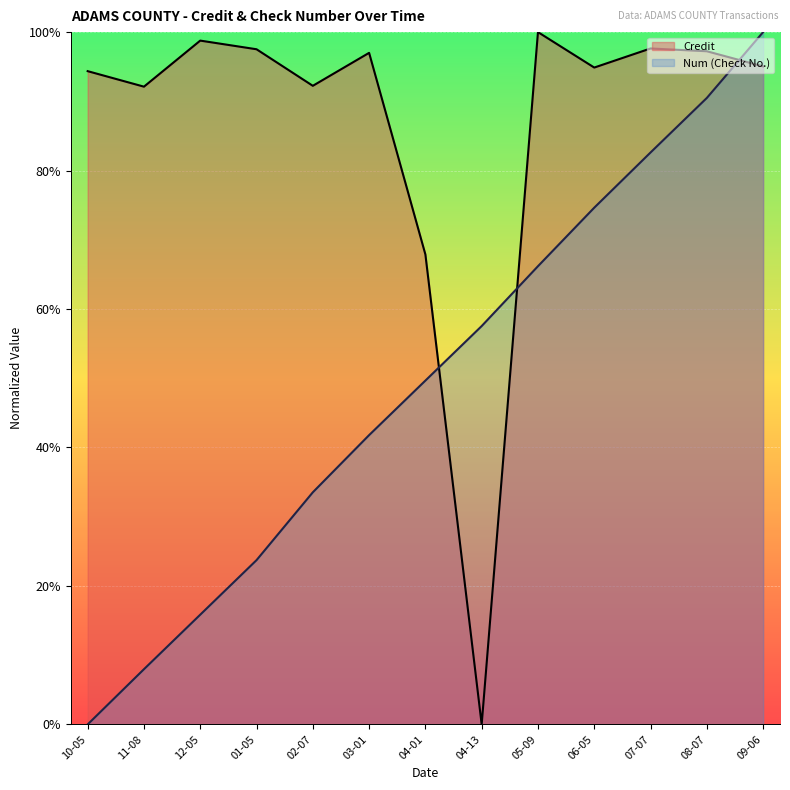

At 02-07, list the series in order from smallest to largest.

Num, Credit